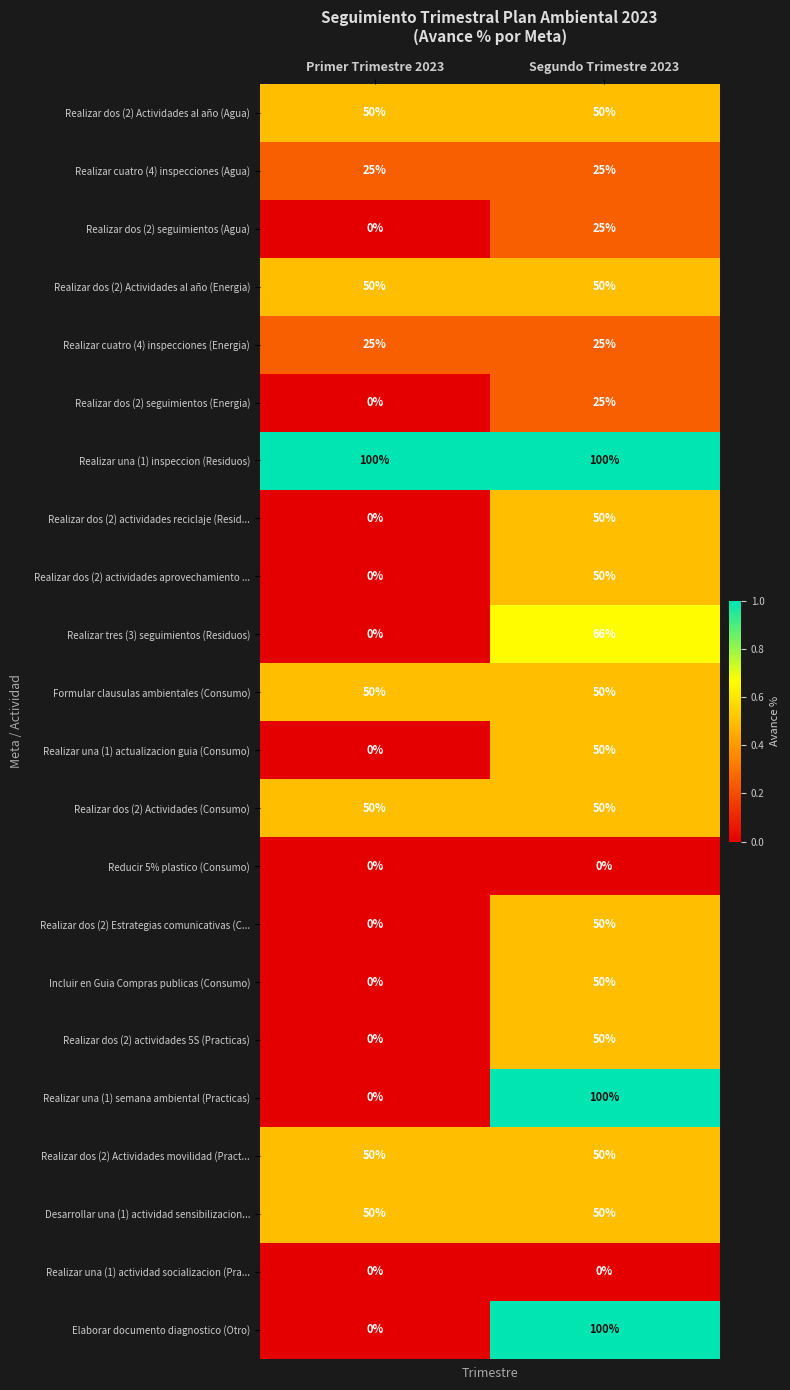

Read the Realizar dos (2) actividades 5S (Practicas) value at Segundo Trimestre 2023.

50